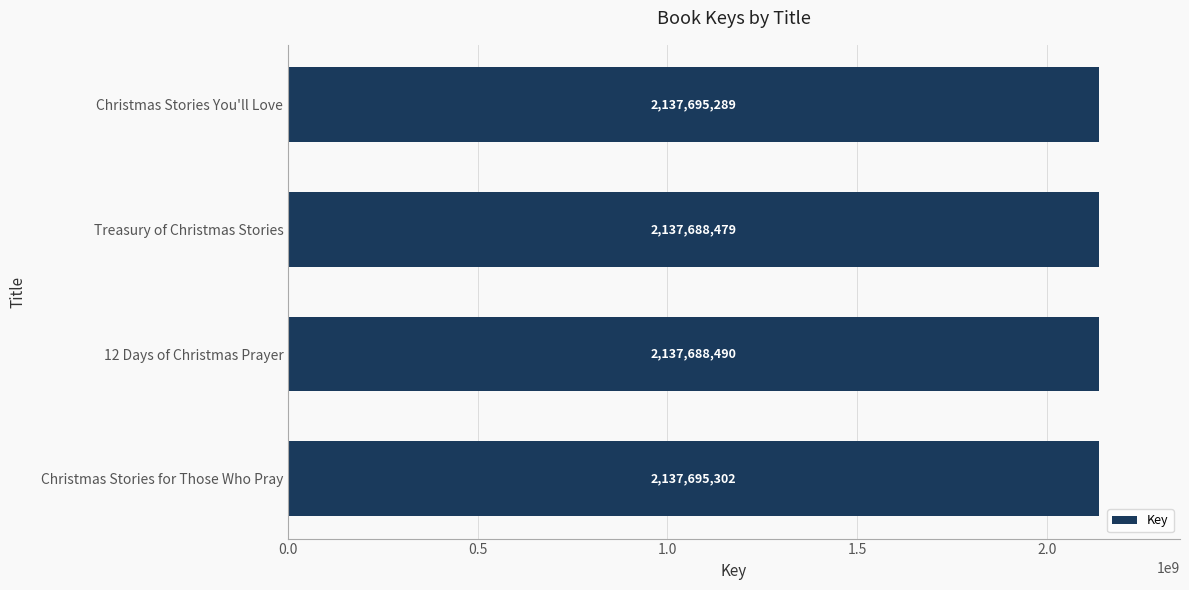

Does the chart contain stacked bars?

No